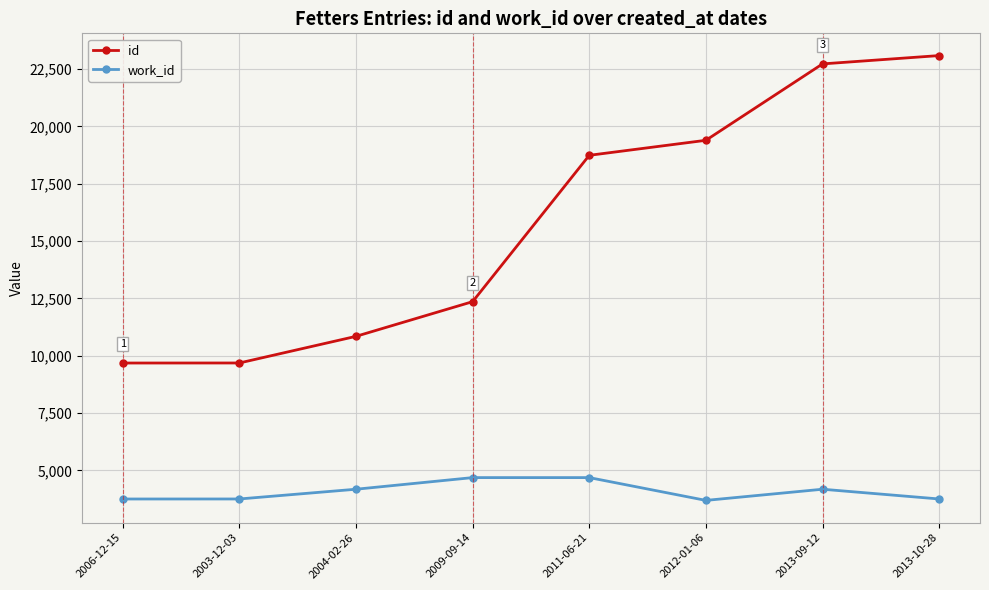

What are all the series names shown in the legend?

id, work_id